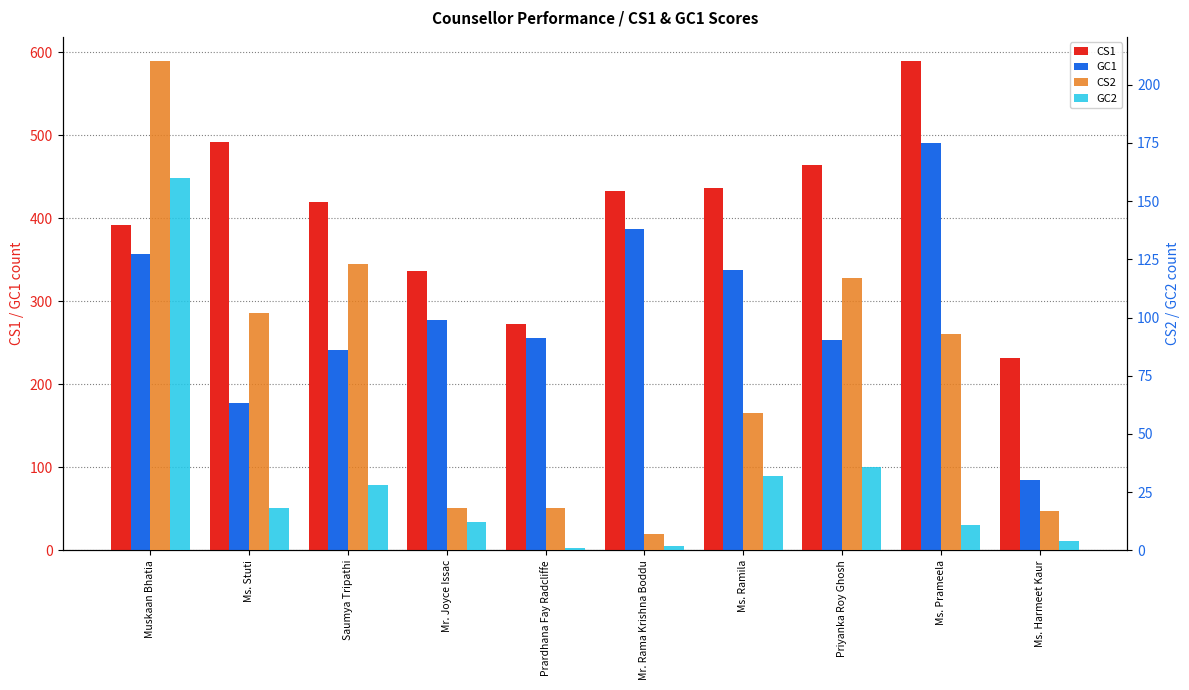

What is the sum of the GC2 values at Ms. Prameela and Ms. Stuti?

29